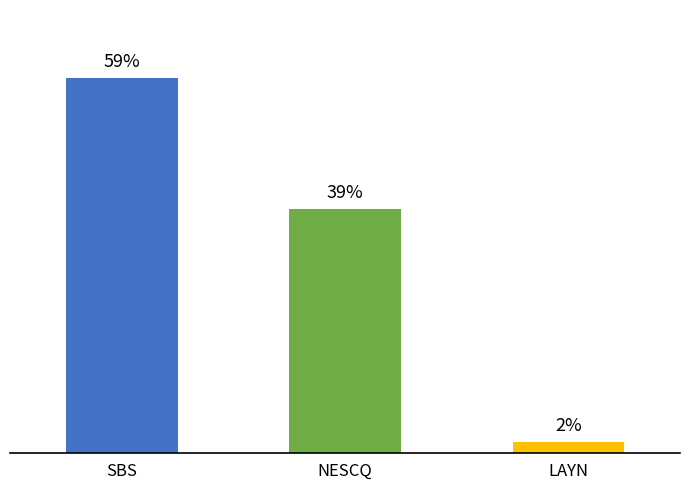

Are the bars horizontal?

No